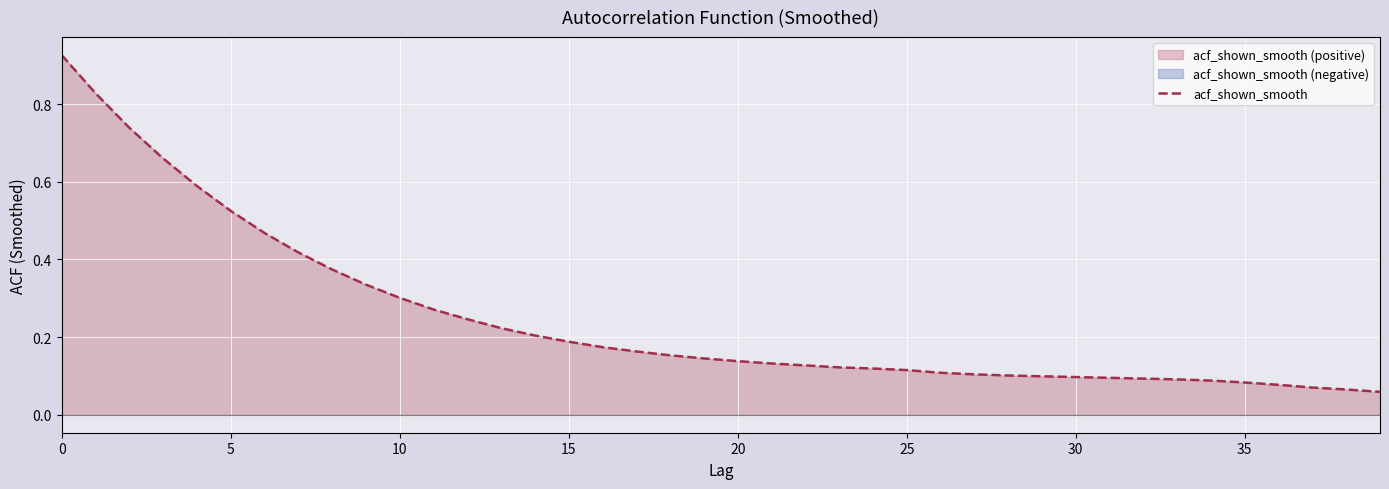

What is the greatest value displayed?

0.9